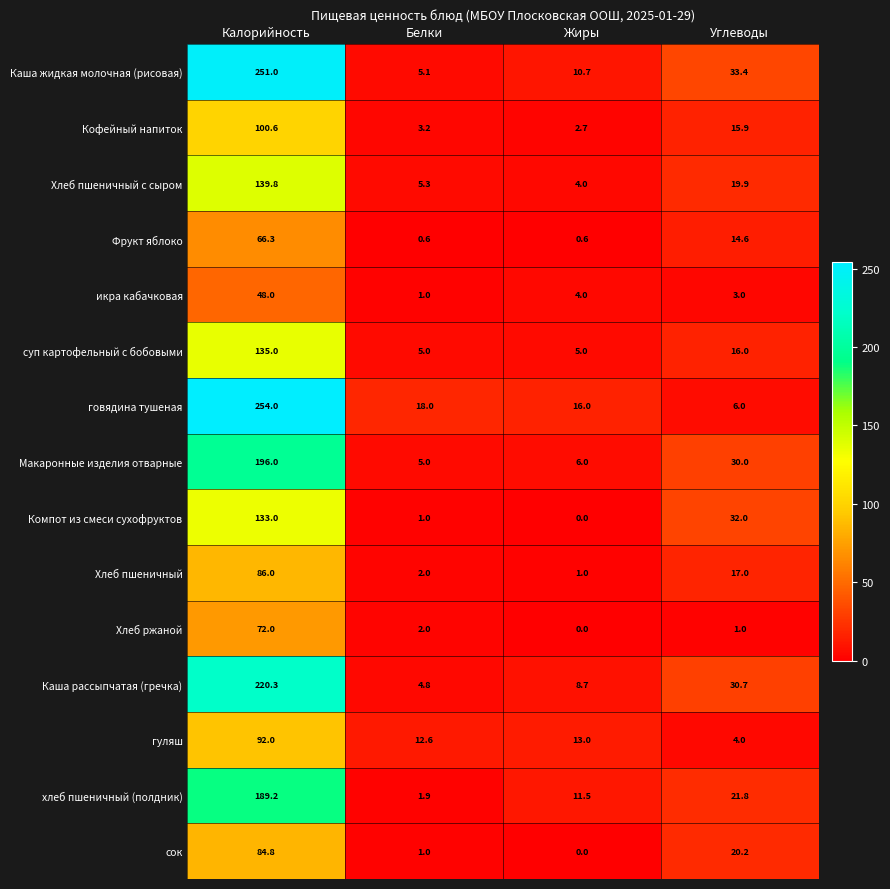

At which category does the chart reach its minimum across all series?

Жиры